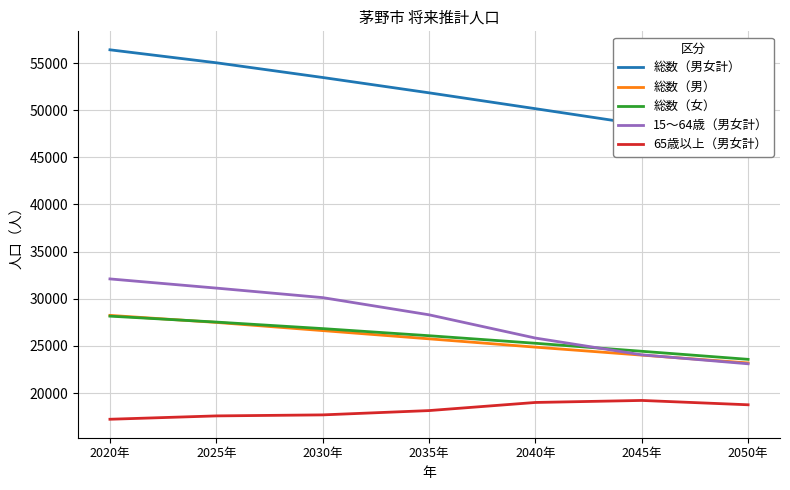

What is the sum of the 総数（男） values at 2045年 and 2035年?

49782